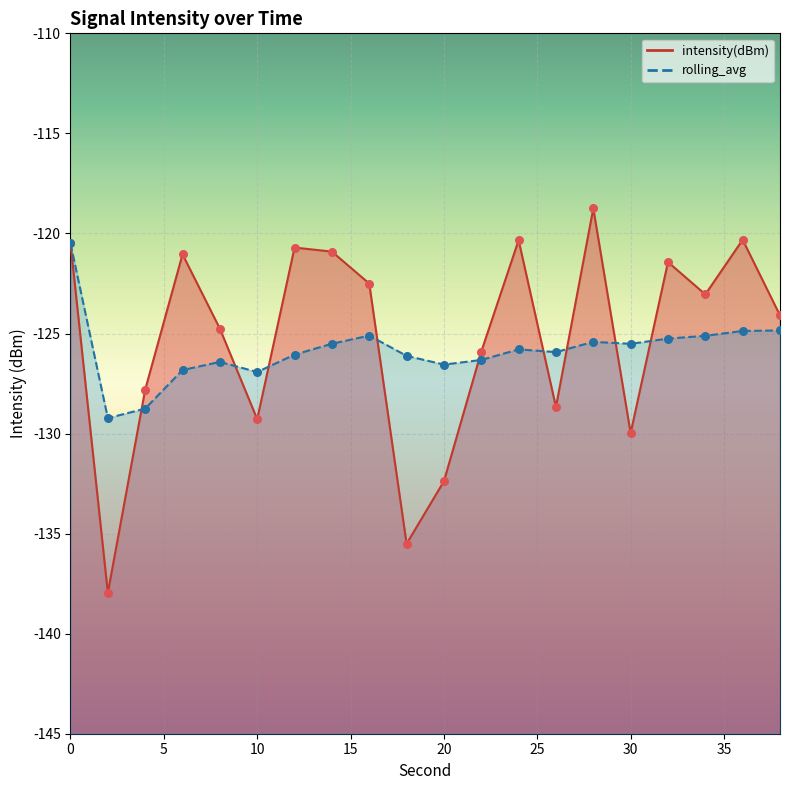

Is the value of intensity(dBm) at 36 greater than the value of rolling_avg at 32?

Yes